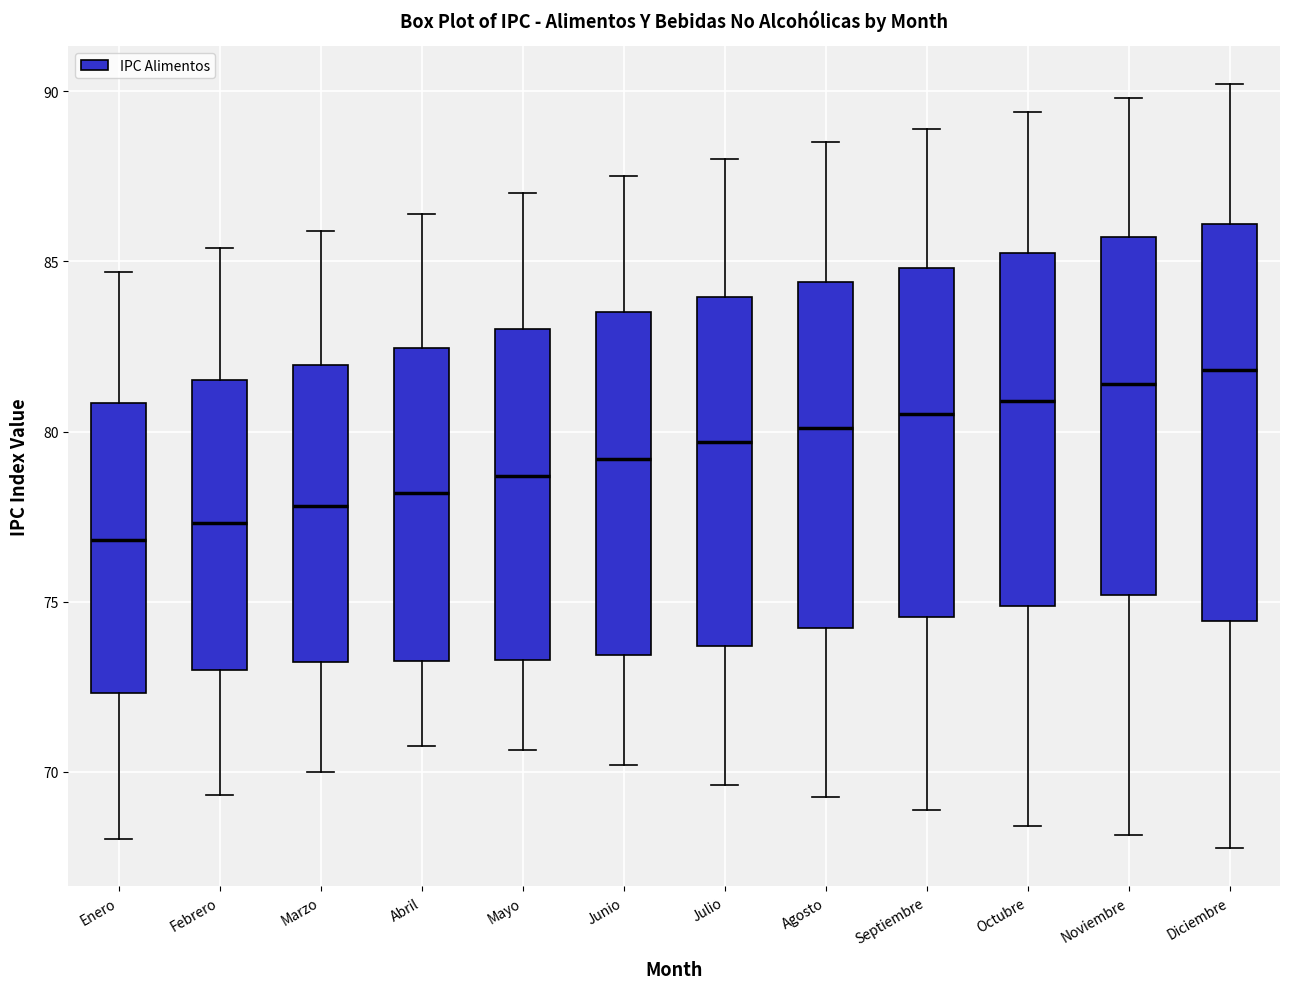

Reading left to right, transcribe this box plot: for each box, give where its median line is, the range the box spans, and where its two whiskers end, as read against the y-axis. The values are not printed on the chart, so give them approximately, as read against the axis.

Enero: median 77.0, box 72.5 to 81.0, whiskers 68.0 to 84.5
Febrero: median 77.5, box 73.0 to 81.5, whiskers 69.5 to 85.5
Marzo: median 78.0, box 73.0 to 82.0, whiskers 70.0 to 86.0
Abril: median 78.0, box 73.5 to 82.5, whiskers 71.0 to 86.5
Mayo: median 78.5, box 73.5 to 83.0, whiskers 70.5 to 87.0
Junio: median 79.0, box 73.5 to 83.5, whiskers 70.0 to 87.5
Julio: median 79.5, box 73.5 to 84.0, whiskers 69.5 to 88.0
Agosto: median 80.0, box 74.0 to 84.5, whiskers 69.5 to 88.5
Septiembre: median 80.5, box 74.5 to 85.0, whiskers 69.0 to 89.0
Octubre: median 81.0, box 75.0 to 85.5, whiskers 68.5 to 89.5
Noviembre: median 81.5, box 75.0 to 85.5, whiskers 68.0 to 90.0
Diciembre: median 82.0, box 74.5 to 86.0, whiskers 68.0 to 90.0